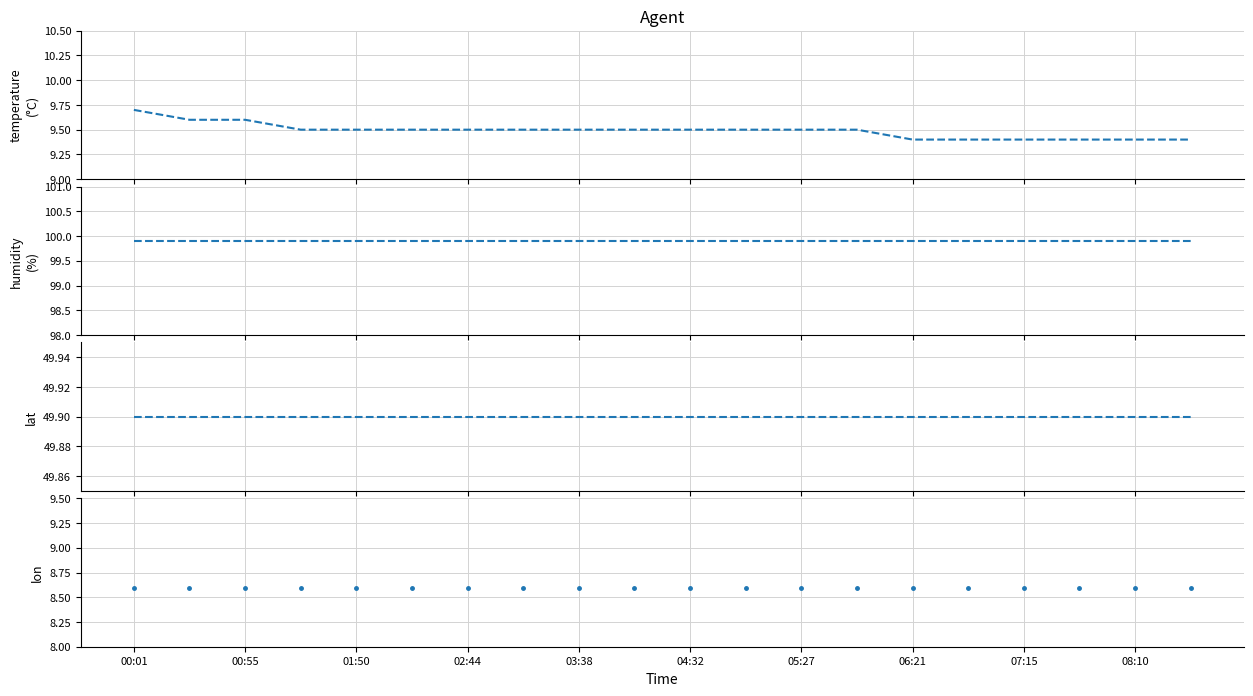

True or false: lat and temperature cross at least once.

False